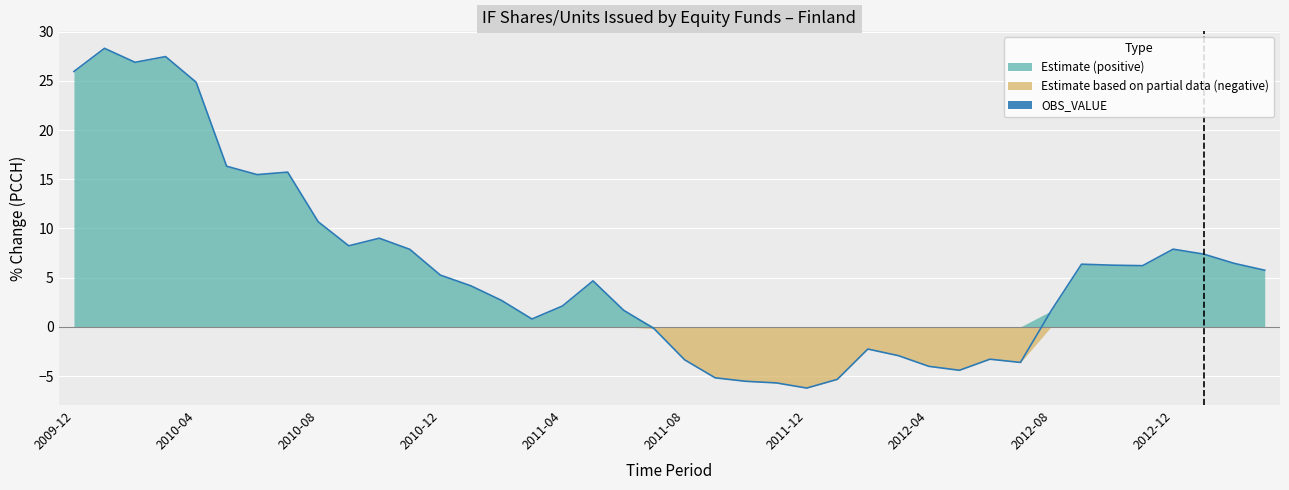

Reading left to right, extract all data points from this chart.

26.0	28.3	26.9	27.5	24.9	16.3	15.5	15.7	10.7	8.2	9.0	7.9	5.3	4.2	2.7	0.8	2.1	4.7	1.7	-0.2	-3.4	-5.2	-5.5	-5.7	-6.2	-5.3	-2.3	-2.9	-4.0	-4.4	-3.3	-3.6	1.6	6.4	6.3	6.2	7.9	7.4	6.4	5.8